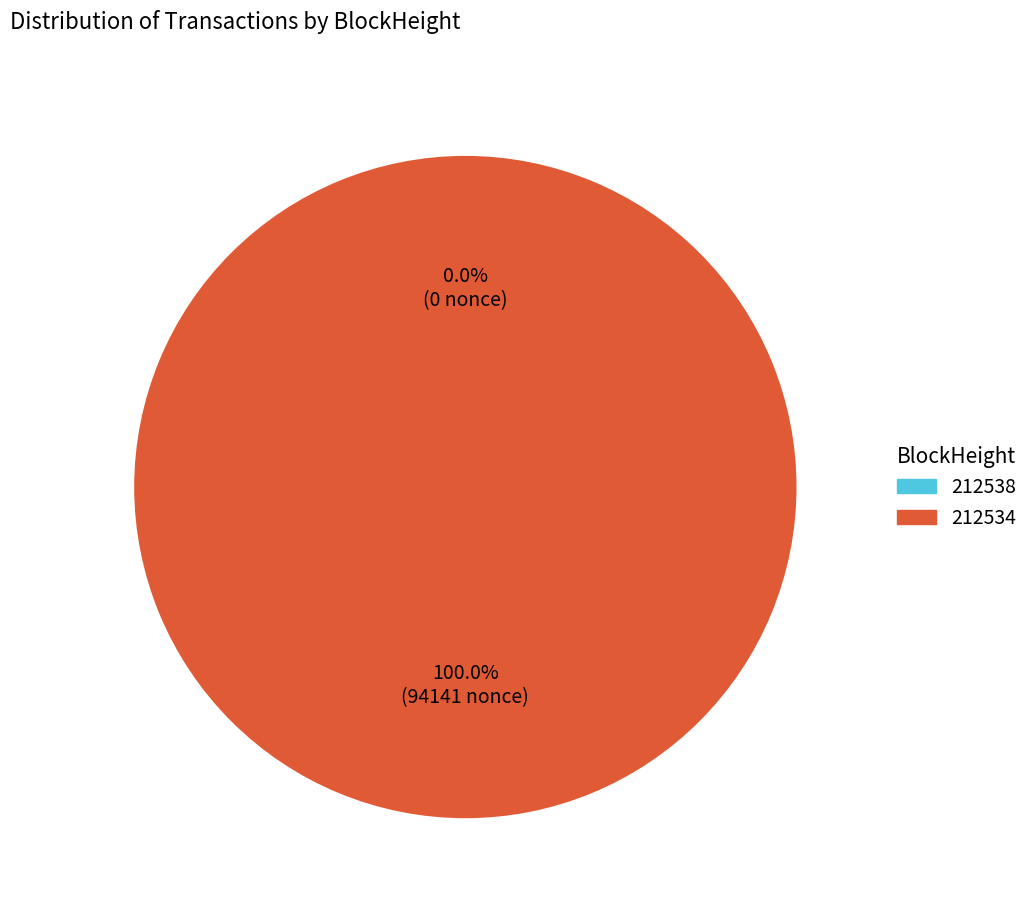

Is there a majority slice in this chart?

Yes